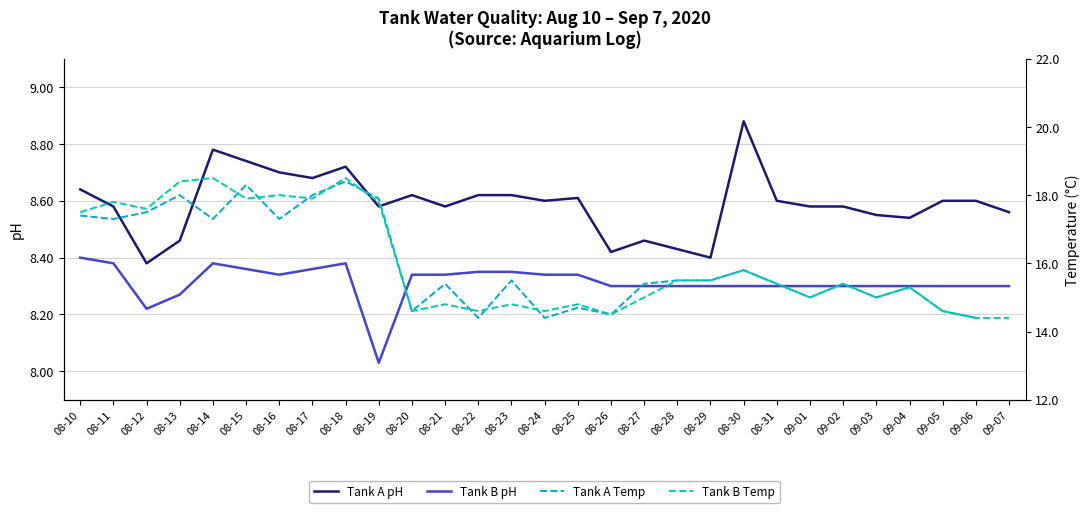

Rank the series by their maximum value, from highest to lowest.

Tank B Temp, Tank A Temp, Tank A pH, Tank B pH